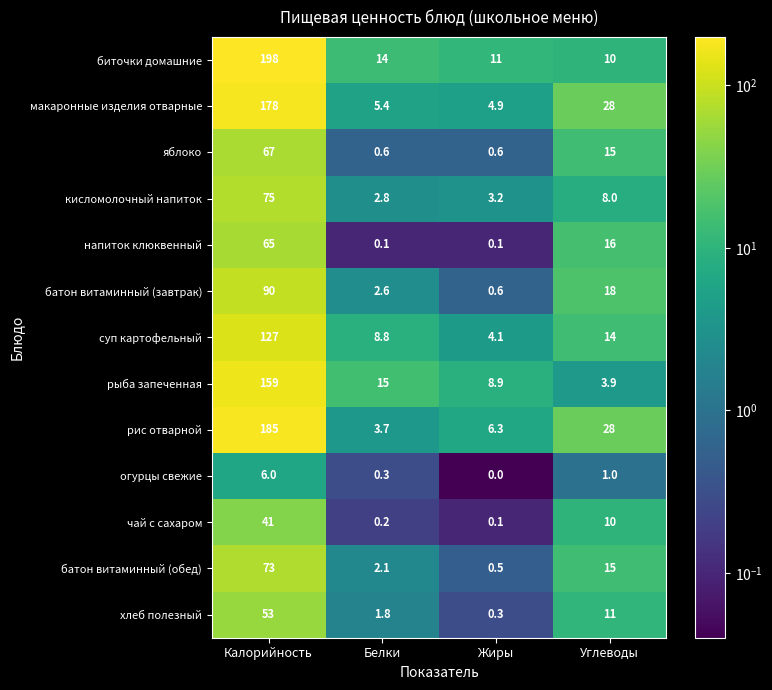

At which category is the sum across all series the highest?

Калорийность